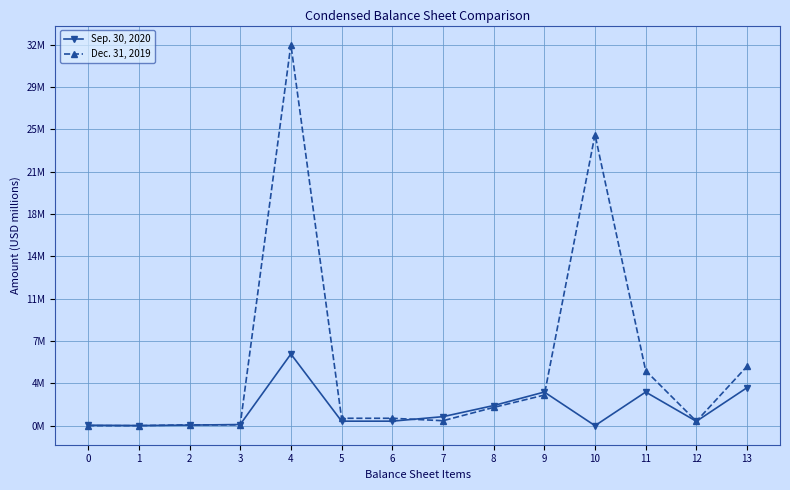

At how many categories does at least one series exceed 27?

1